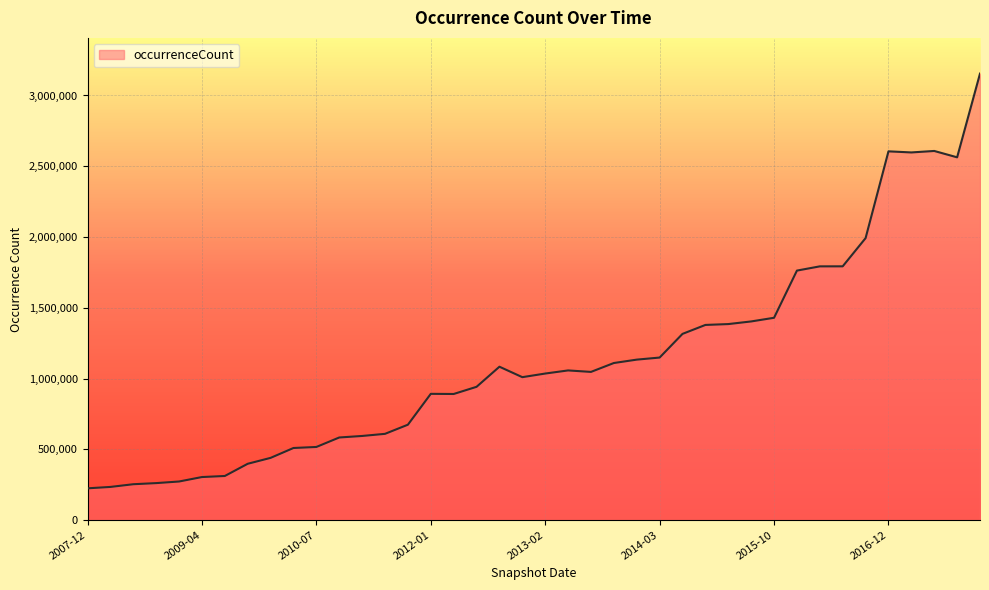

What is the difference between the maximum and minimum values?

2930610